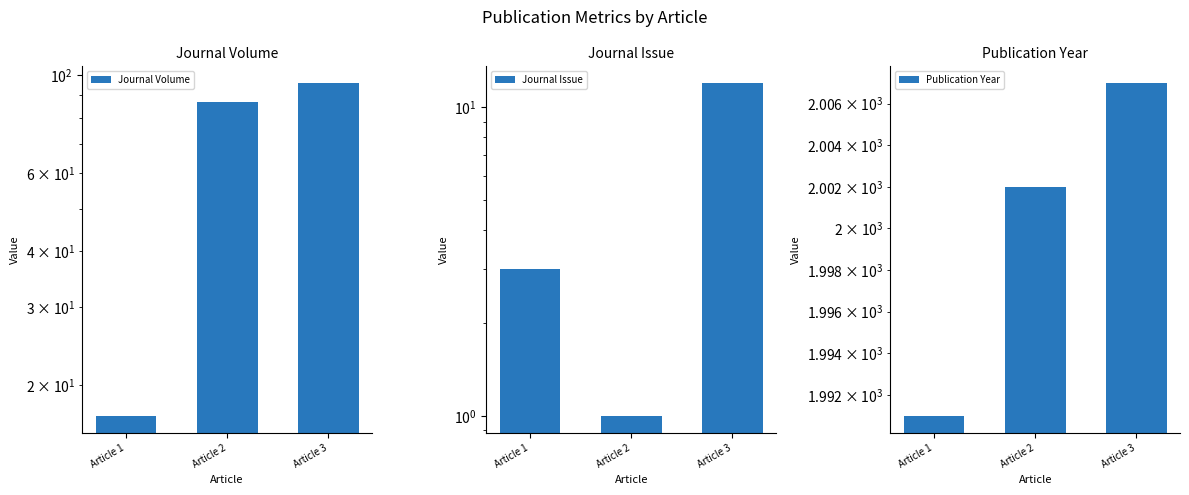

How many Journal Volume values are between 17 and 96?

3